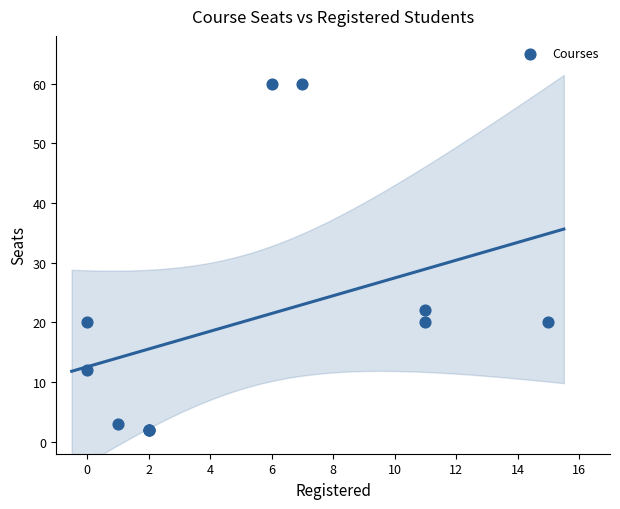

What Y value in the scatter plot is closest to 31?

22